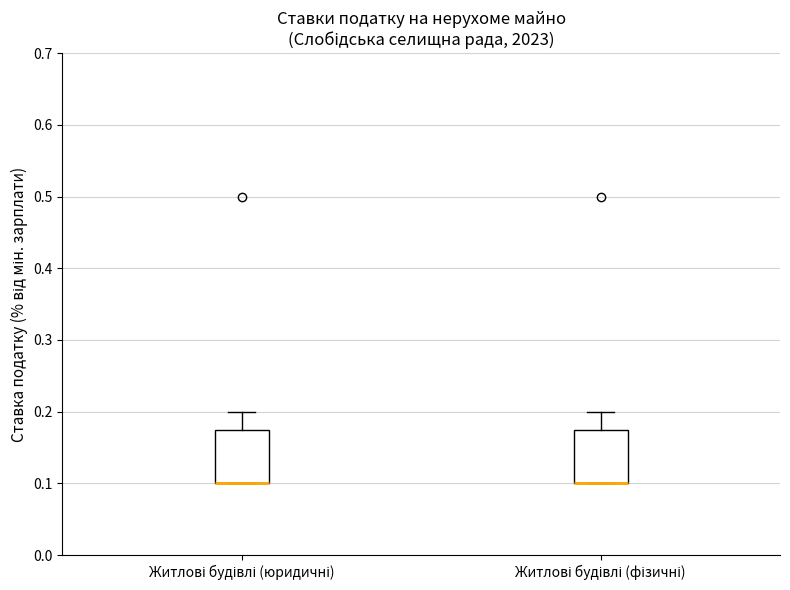

Where is the lower edge of the box for Житлові будівлі (фізичні) on the y-axis? The values are not printed on the chart, so give them approximately, as read against the axis.

0.10